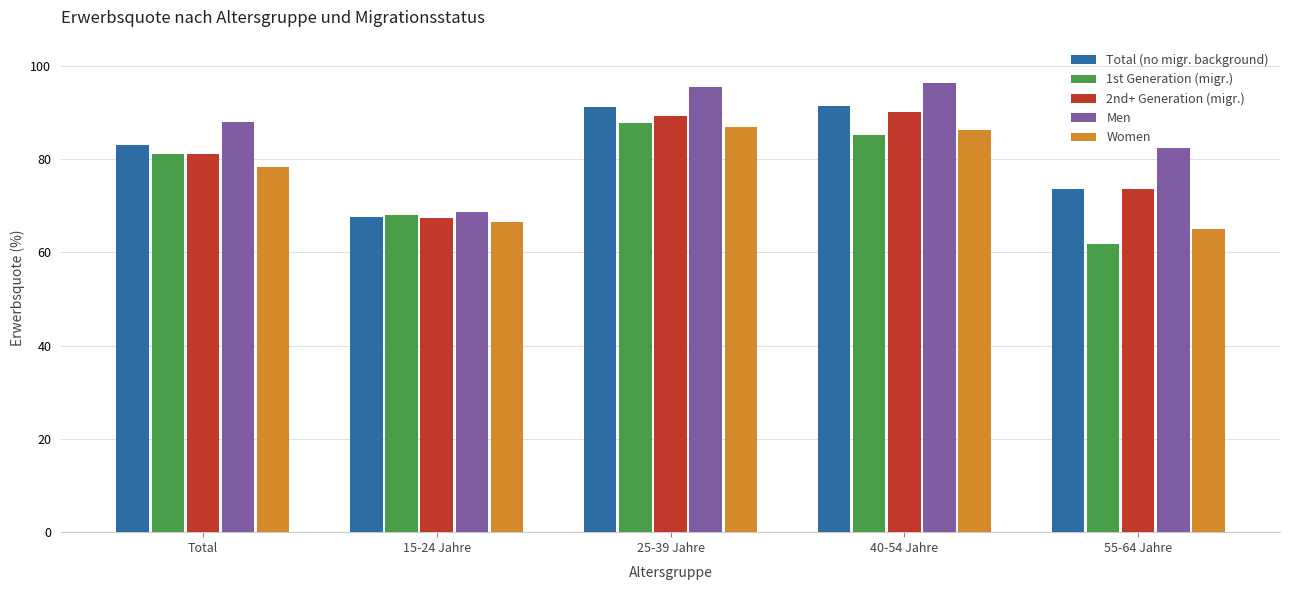

What position from the right is 55-64 Jahre?

1